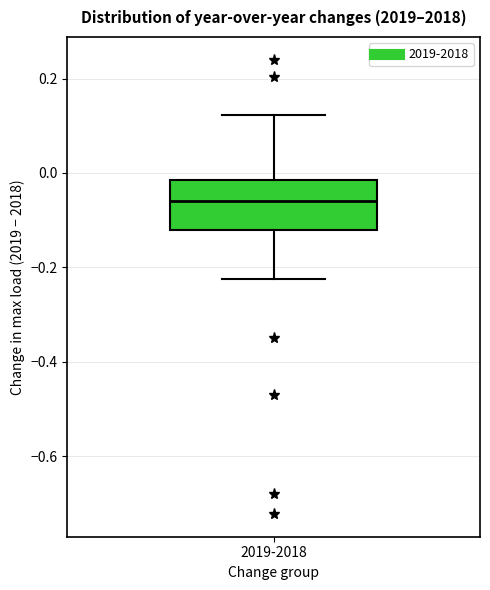

Read this box plot against the y-axis: the position of the median line, the range covered by the box, and the ends of both whiskers. The values are not printed on the chart, so give them approximately, as read against the axis.

median -0.06, box -0.12 to -0.02, whiskers -0.22 to 0.12